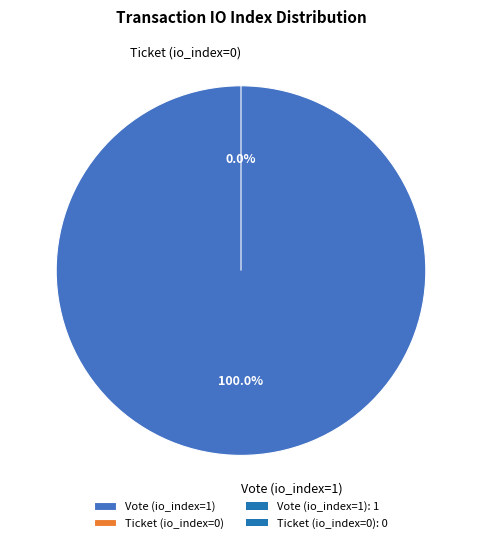

To the nearest percent, what percentage of the pie is Vote (io_index=1)?

100%